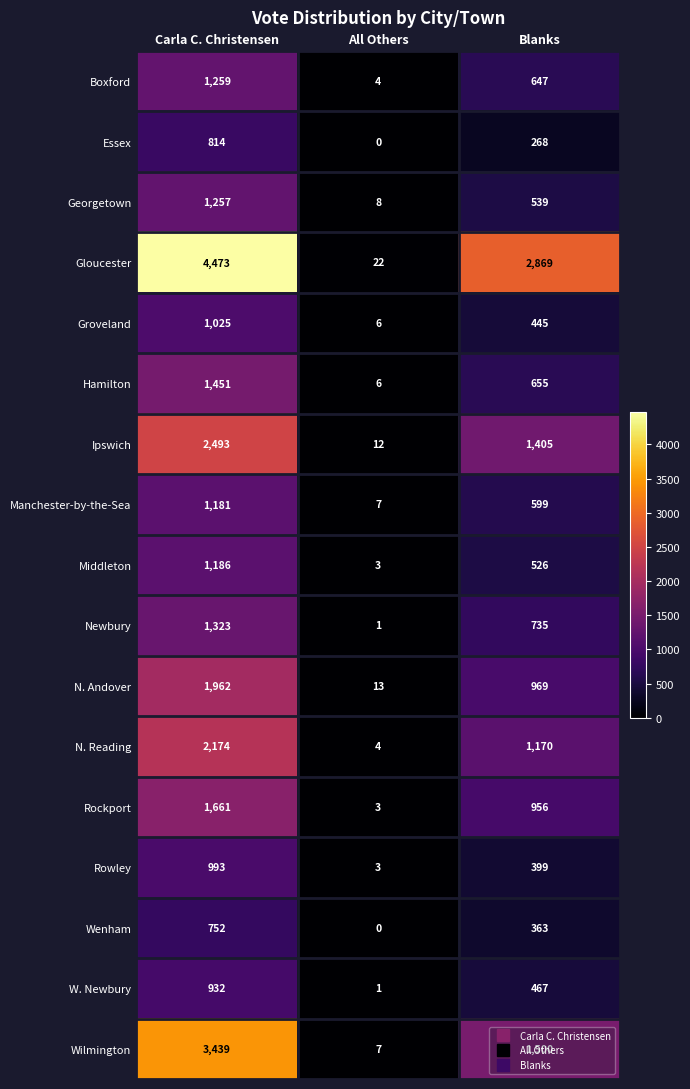

What is the difference between the maximum and second lowest values in the Wilmington series?

1939